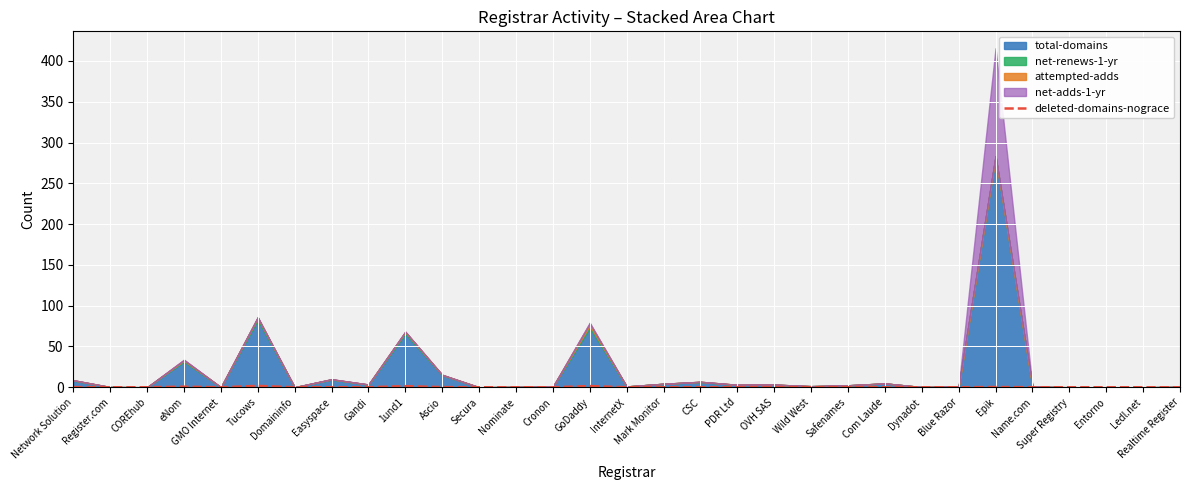

What is the average value?

0.2